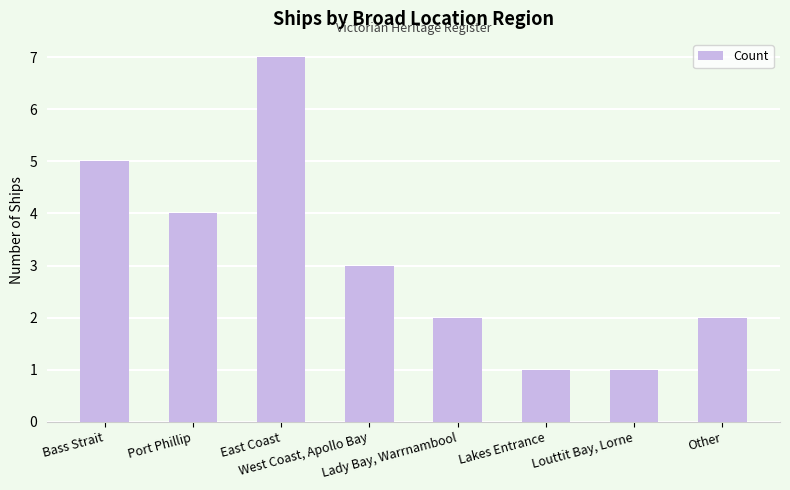

Is it true that the value at Other is 2?

True